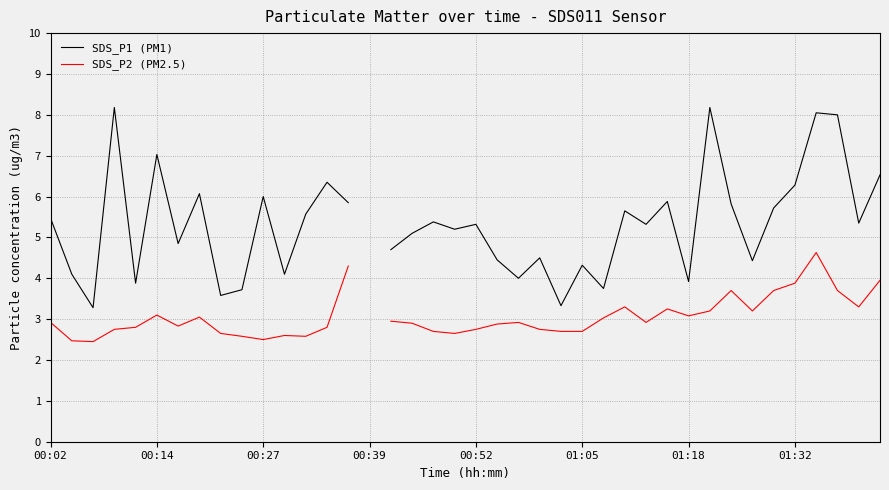

At how many categories does at least one series exceed 4?

31